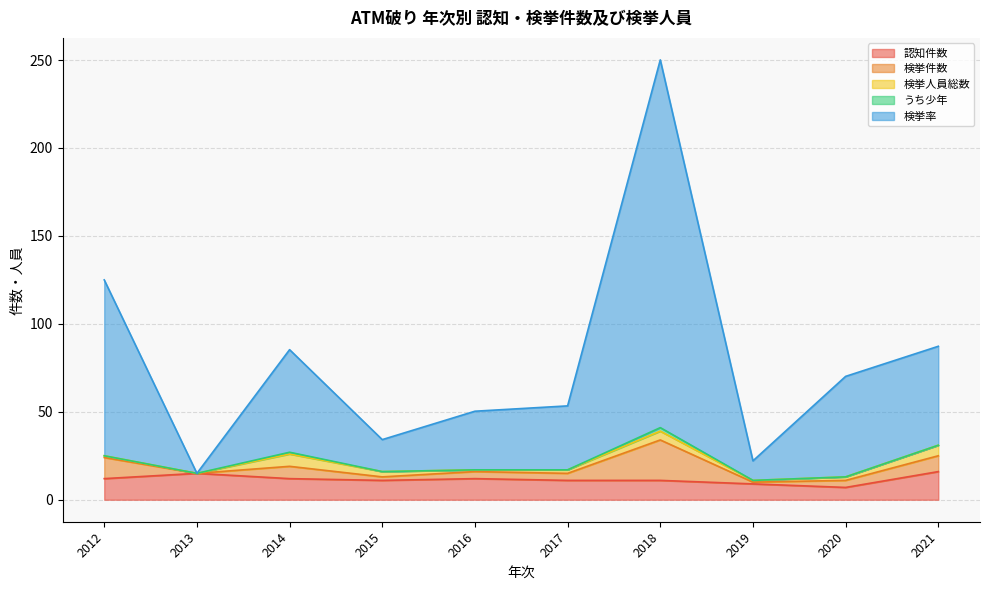

What is the difference between the 認知件数 values at 2013 and 2020?

8.0